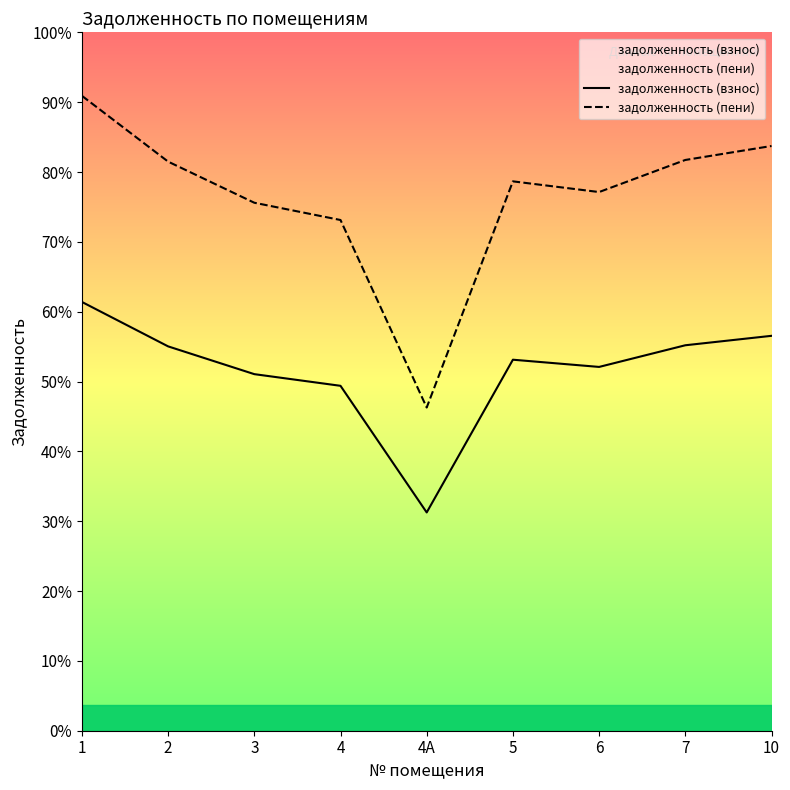

List the series in order of their overall mean, lowest first.

задолженность (взнос), задолженность (пени)